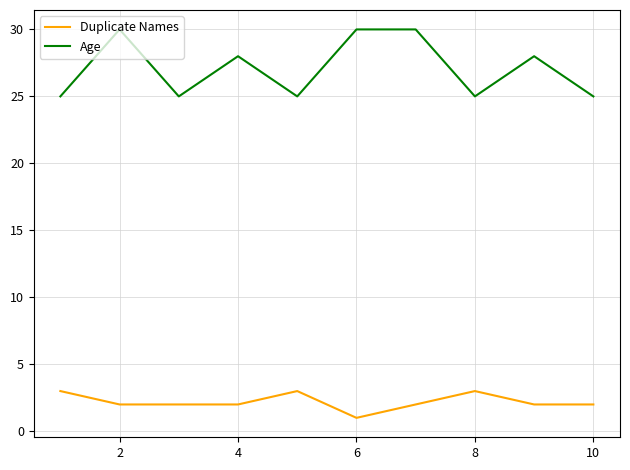

What is the minimum value for Age?

25